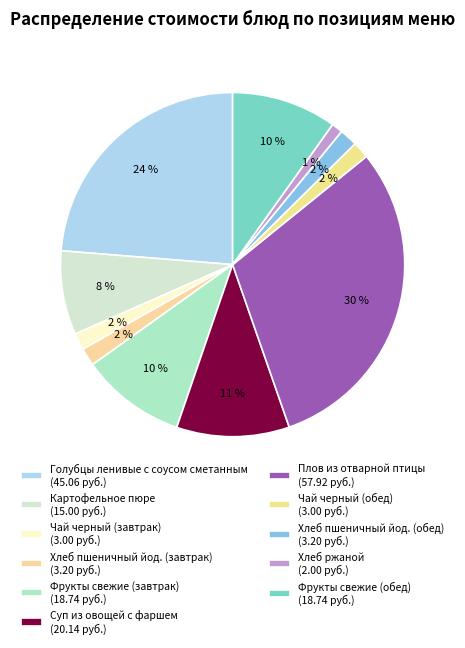

Does any single category account for the majority?

No